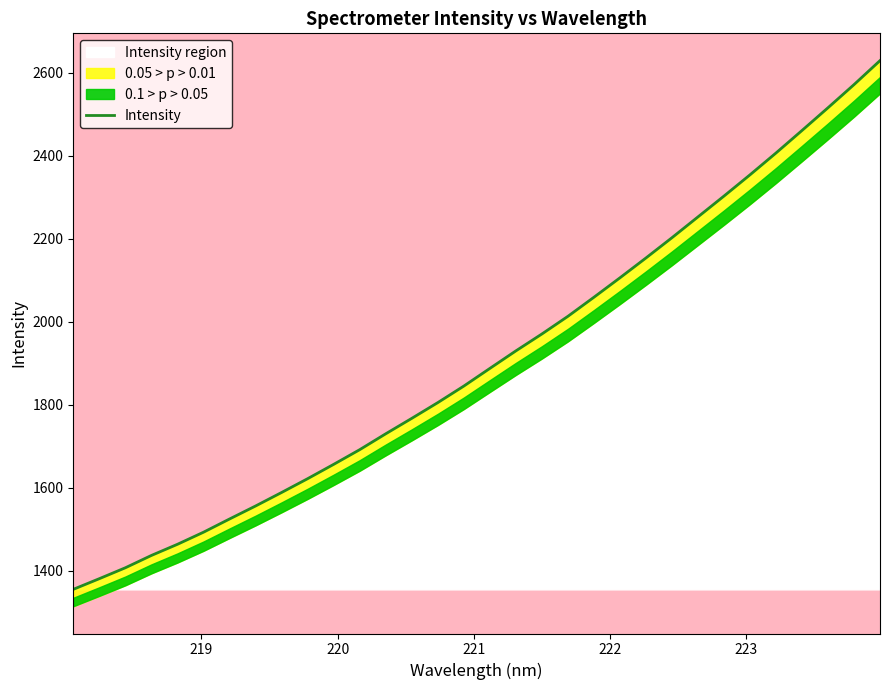

How many data points are above 1887?

16